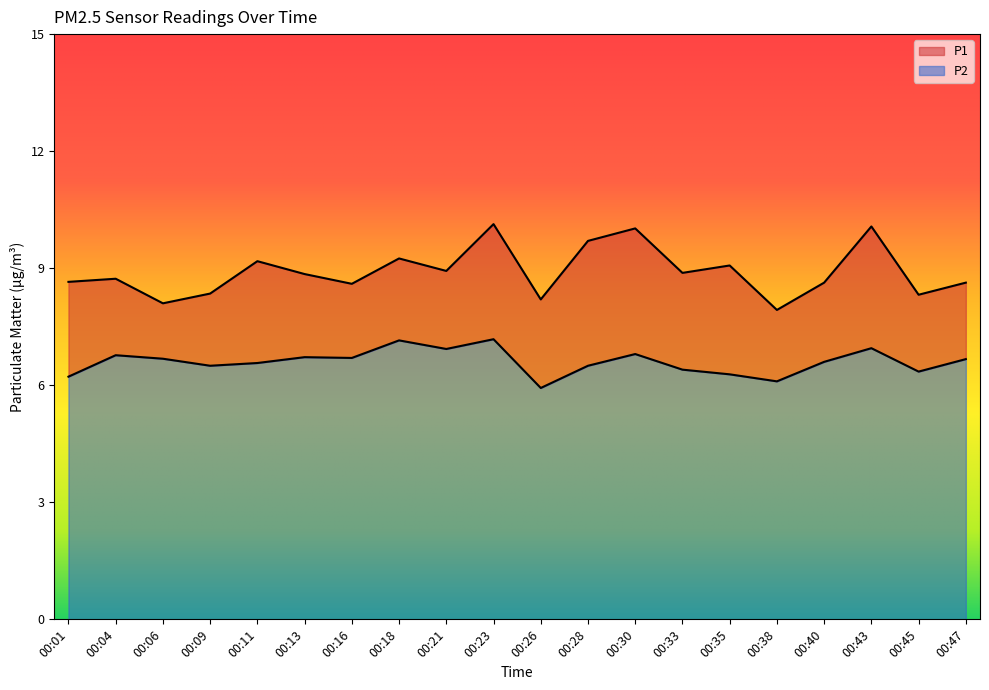

True or false: P1 and P2 intersect in this chart.

False